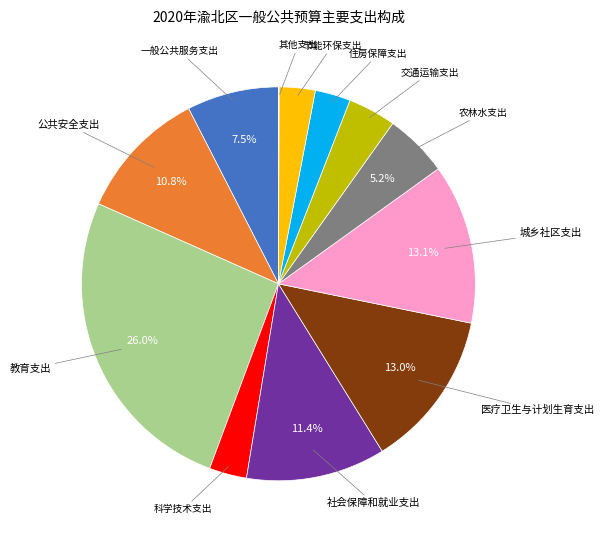

Does any single category account for the majority?

No